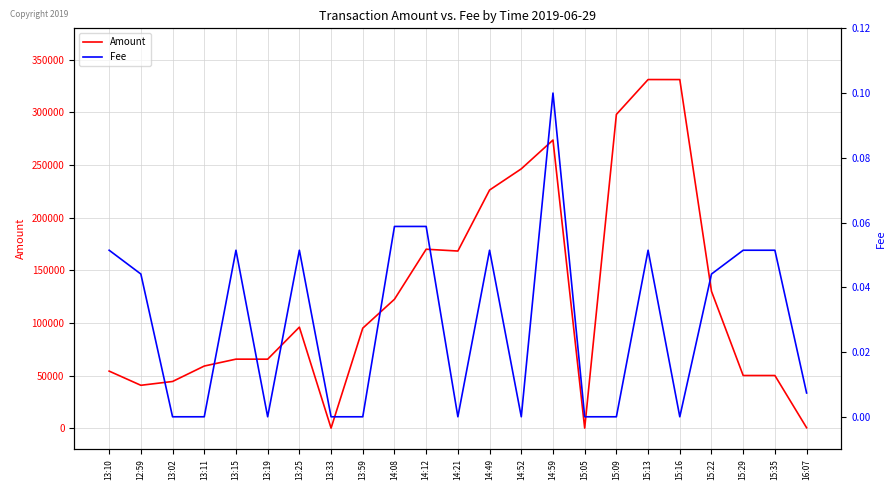

How many lines are shown in the chart?

2